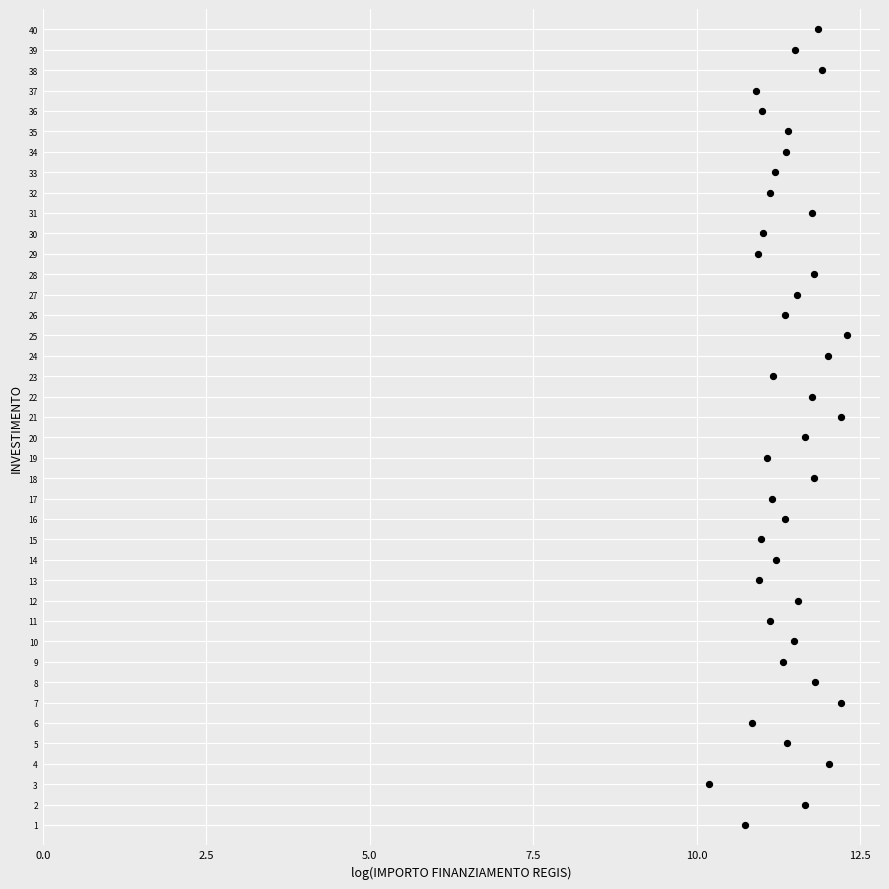

What is the range of Y values (max minus min)?

39